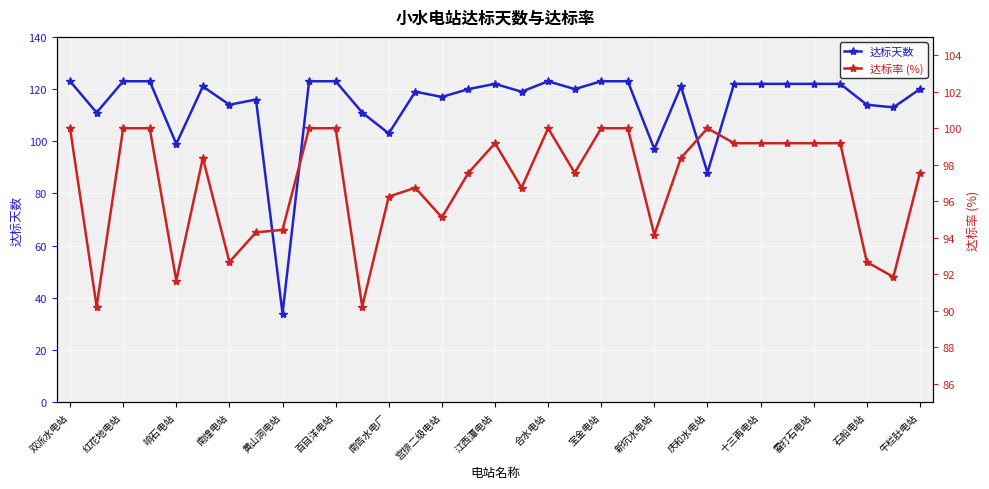

At which label does 达标天数 reach its minimum?

黄山洞电站